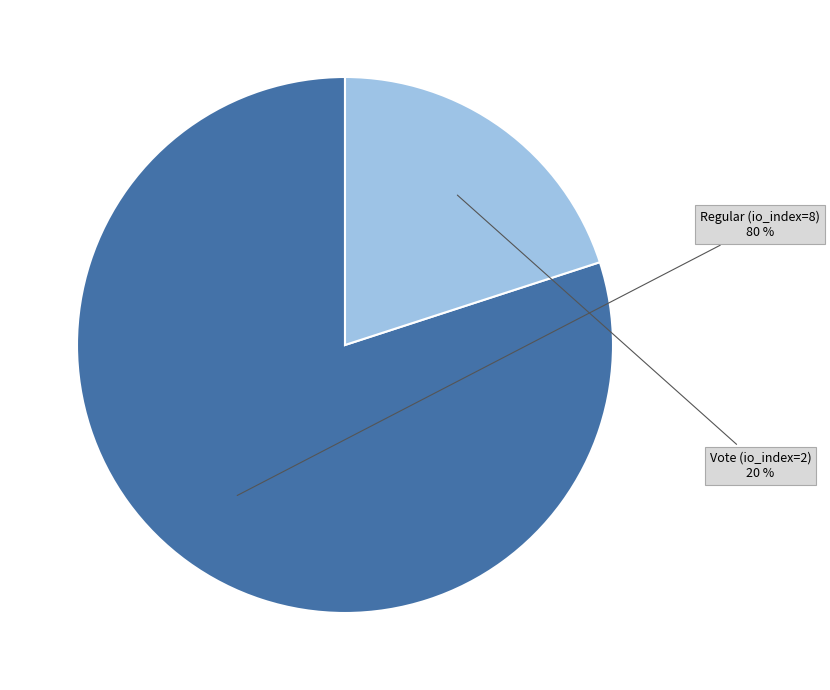

How many slices are in this pie chart?

2